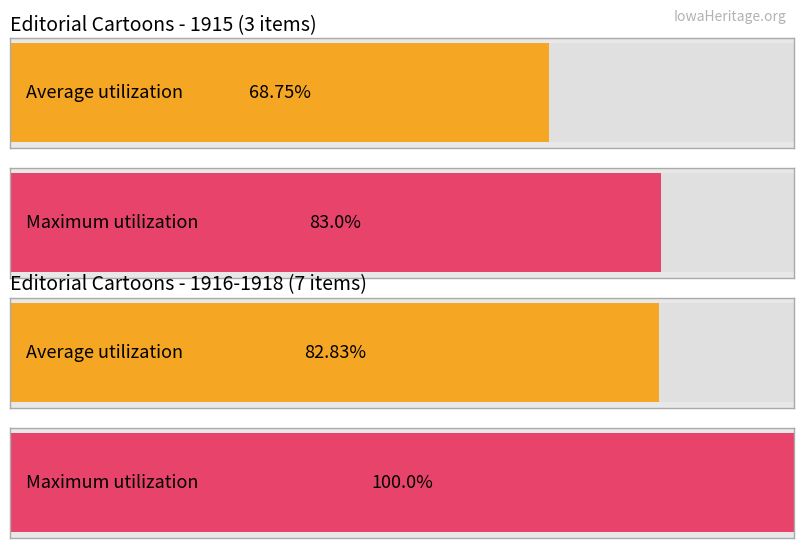

How many bars are there in each group?

2